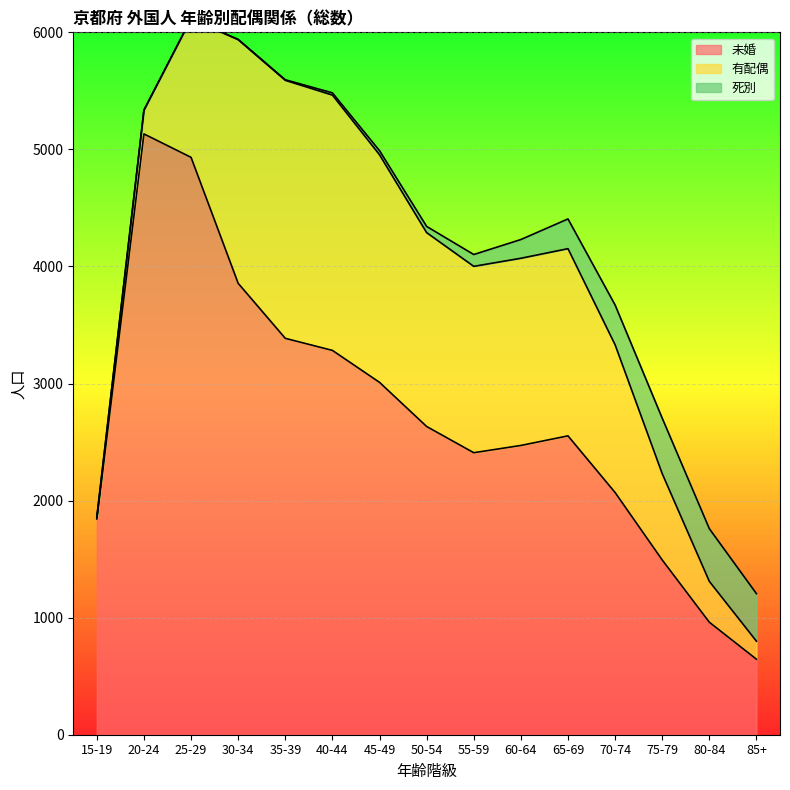

Is it true that 未婚 equals 2553 at 65-69?

True